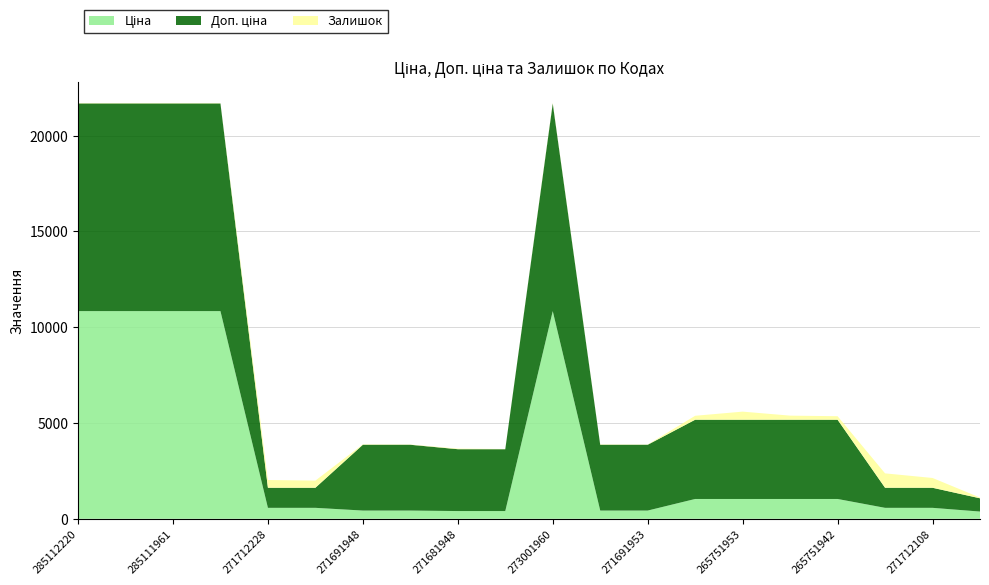

Reading right to left, transcribe all the data shown in this chart.

Ціна: 377.2	571.6	571.6	1034.1	1034.1	1034.1	1034.1	429.3	429.3	10840.1	403.6	403.6	429.3	429.3	571.6	571.6	10840.1	10840.1	10840.1	10840.1
Доп. ціна: 692.0	1048.0	1048.0	4136.6	4136.6	4136.6	4136.6	3434.6	3434.6	10840.1	3228.8	3228.8	3434.6	3434.6	1048.0	1048.0	10840.1	10840.1	10840.1	10840.1
Залишок: 38.0	511.0	752.0	184.0	214.0	423.0	207.0	11.0	19.0	38.0	10.0	30.0	13.0	22.0	374.0	405.0	15.0	17.0	17.0	17.0